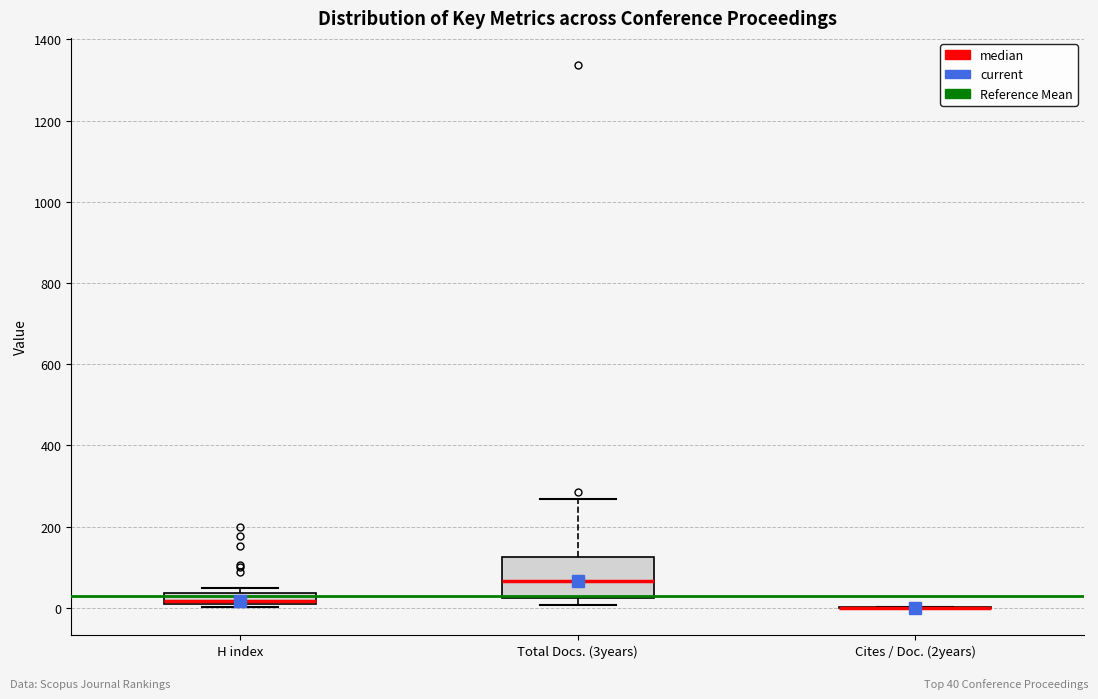

Where does the upper whisker of the box for Total Docs. (3years) end on the y-axis? The values are not printed on the chart, so give them approximately, as read against the axis.

260